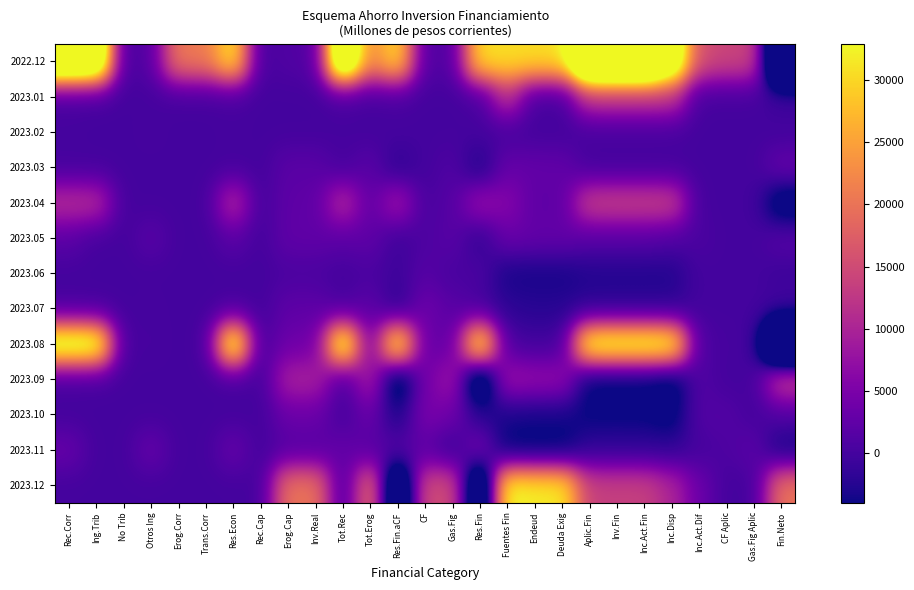

Between Trans.Corr and Res.Fin.aCF, which series saw the biggest shift?

2023.08